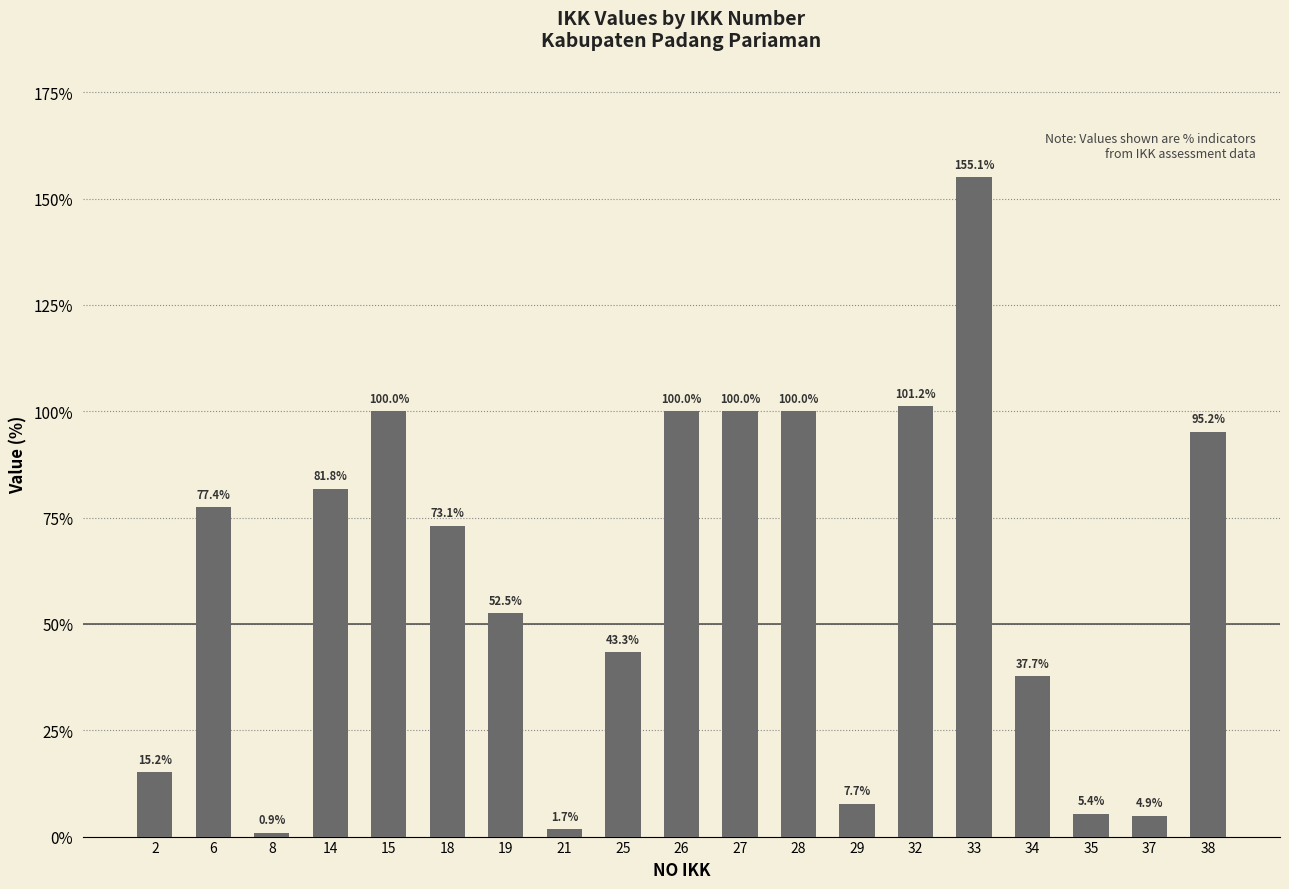

Between 37 and 15, which is larger?

15